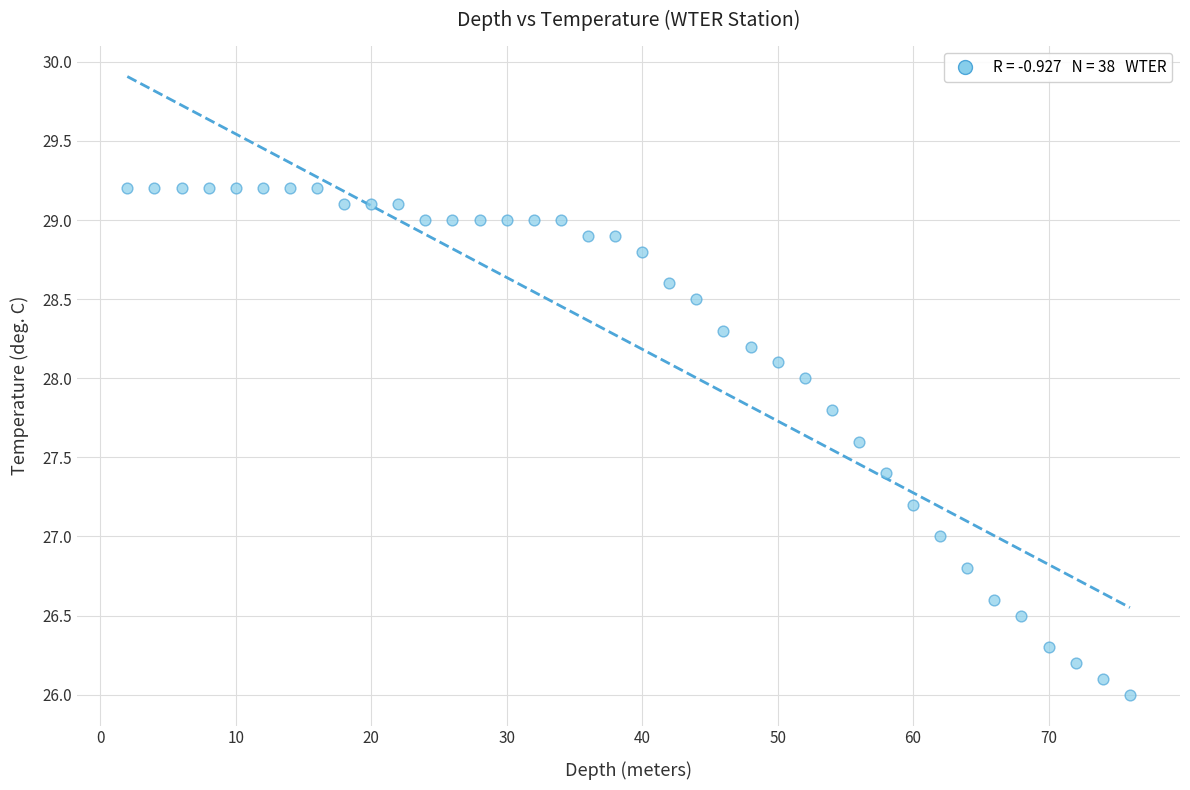

What is the range of X values (max minus min)?

74.0